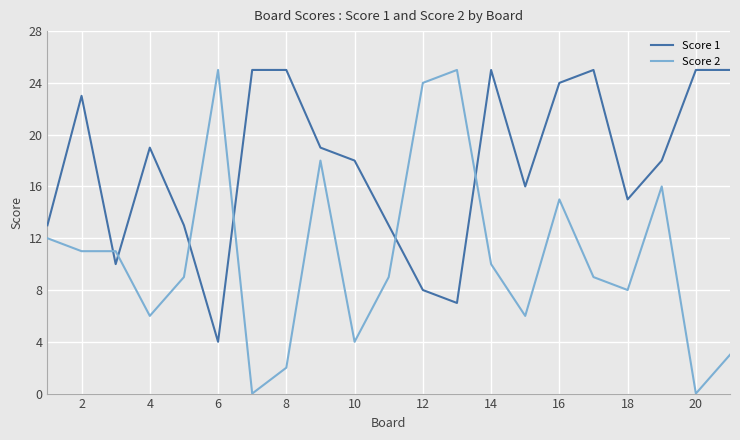

Which series has the widest spread of values?

Score 2